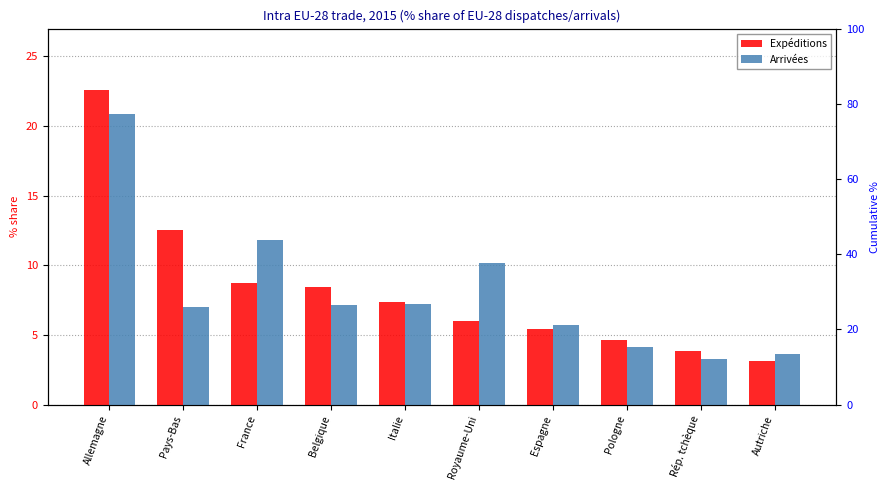

Which series has the largest range (max minus min)?

Expéditions